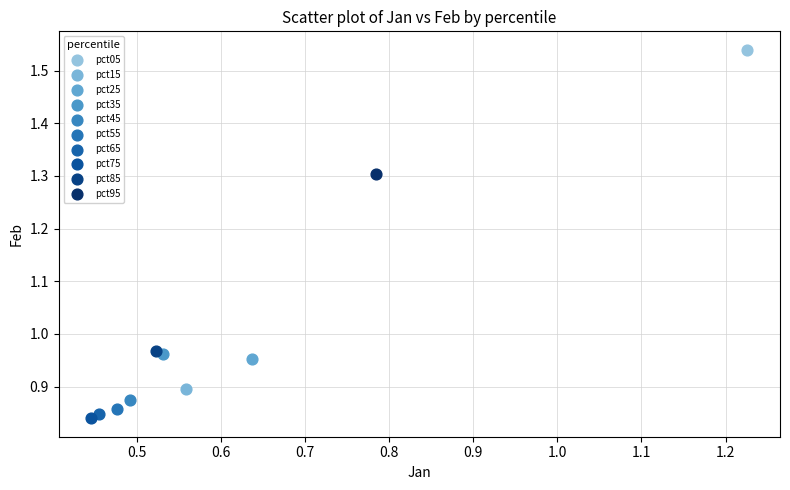

What are all the series names shown in the legend?

pct05, pct15, pct25, pct35, pct45, pct55, pct65, pct75, pct85, pct95